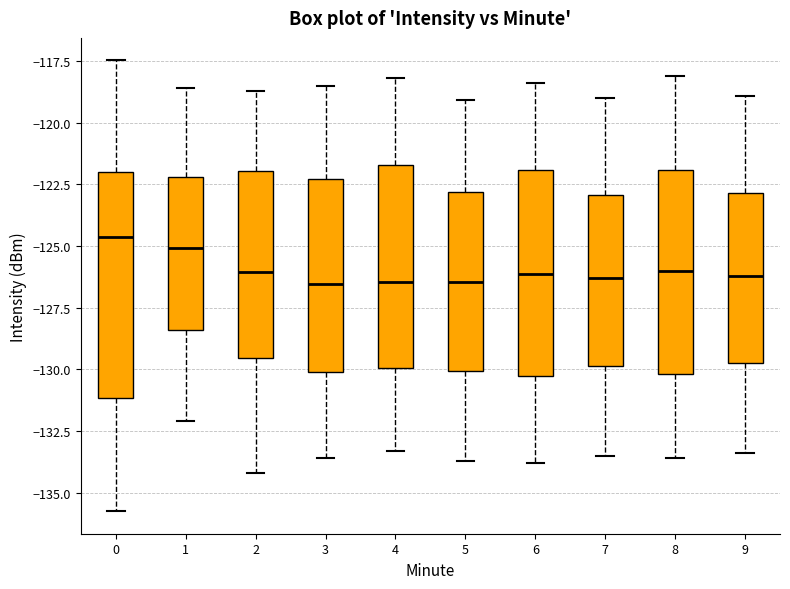

Reading left to right, read every box against the y-axis: the position of its median line, the range the box covers, and the ends of its whiskers. The values are not printed on the chart, so give them approximately, as read against the axis.

0: median -124.5, box -131.0 to -122.0, whiskers -136.0 to -117.5
1: median -125.0, box -128.5 to -122.0, whiskers -132.0 to -118.5
2: median -126.0, box -129.5 to -122.0, whiskers -134.0 to -118.5
3: median -126.5, box -130.0 to -122.5, whiskers -133.5 to -118.5
4: median -126.5, box -130.0 to -121.5, whiskers -133.5 to -118.0
5: median -126.5, box -130.0 to -123.0, whiskers -133.5 to -119.0
6: median -126.0, box -130.5 to -122.0, whiskers -134.0 to -118.5
7: median -126.5, box -130.0 to -123.0, whiskers -133.5 to -119.0
8: median -126.0, box -130.0 to -122.0, whiskers -133.5 to -118.0
9: median -126.0, box -129.5 to -123.0, whiskers -133.5 to -119.0